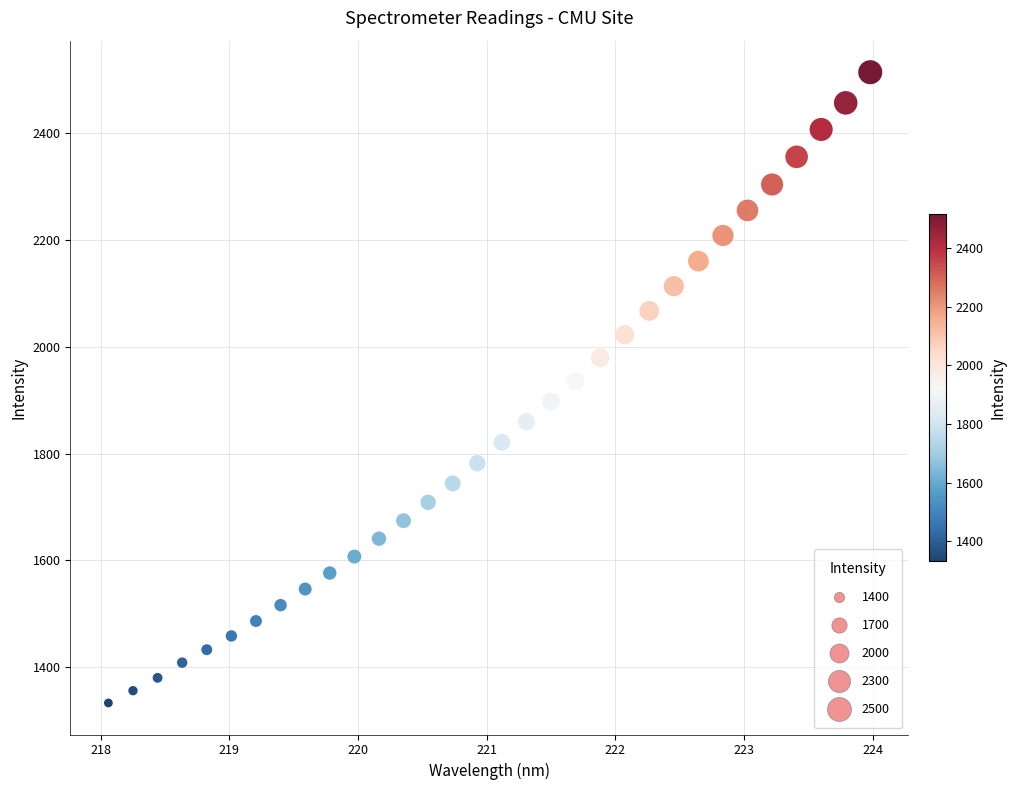

What is the range of X values (max minus min)?

5.9